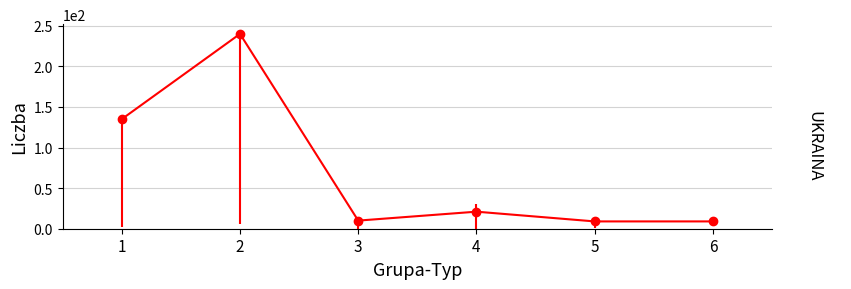

What is the value of the 1st point from the left?

135